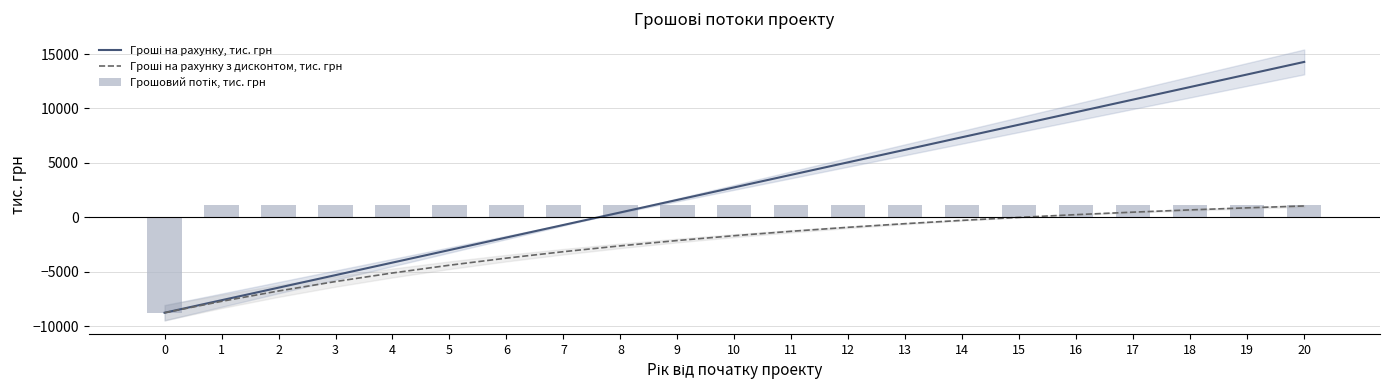

What is the highest value of the Грошовий потік, тис. грн series?

1152.4